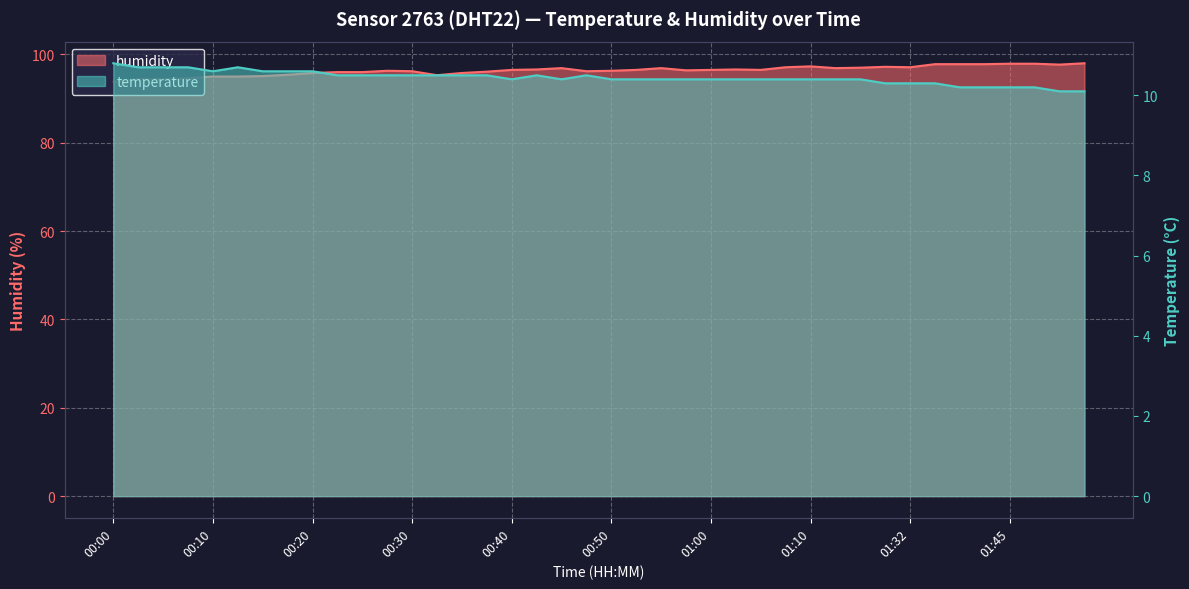

What is the greatest value displayed?

98.0